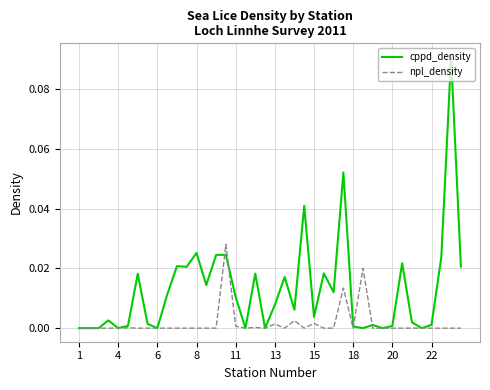

Which series has the largest total across all categories?

cppd_density